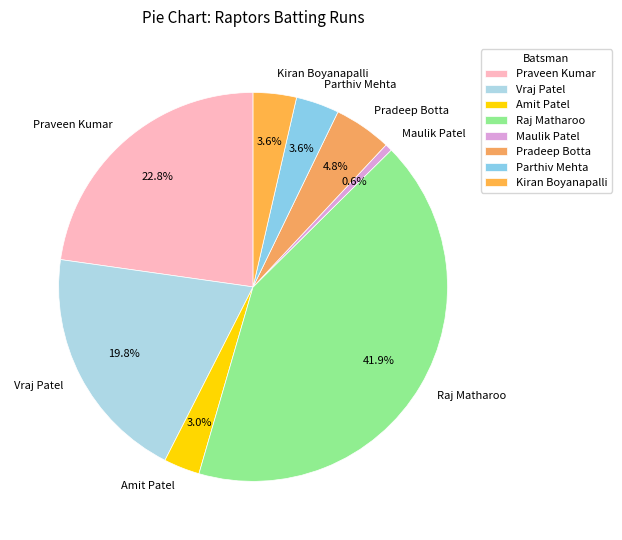

Which slice is the smallest?

Maulik Patel